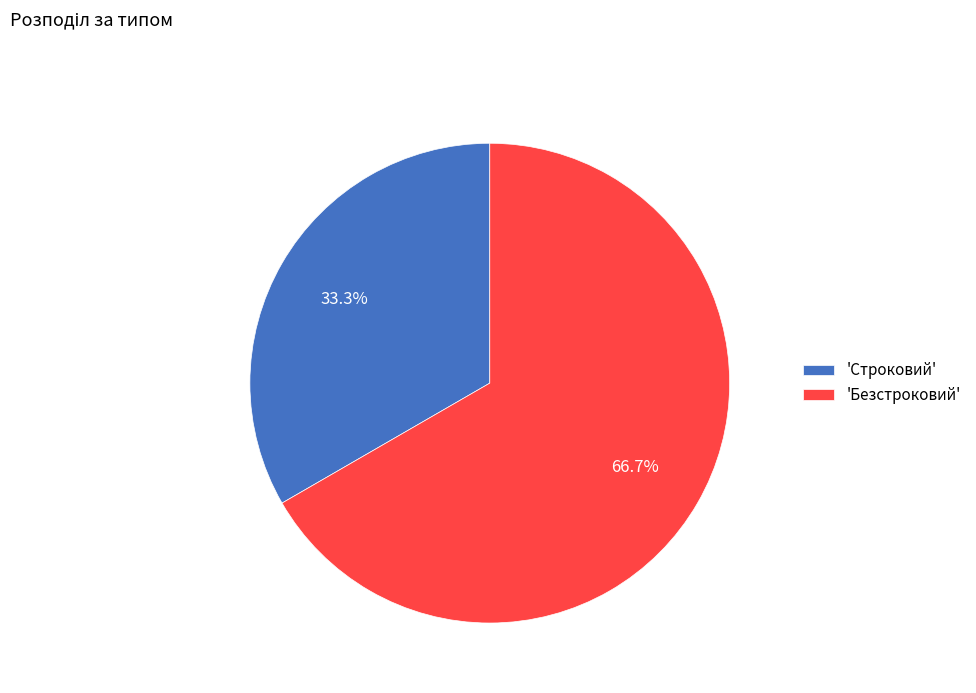

What is the ratio of the value at 'Безстроковий' to the value at 'Строковий'?

2.0